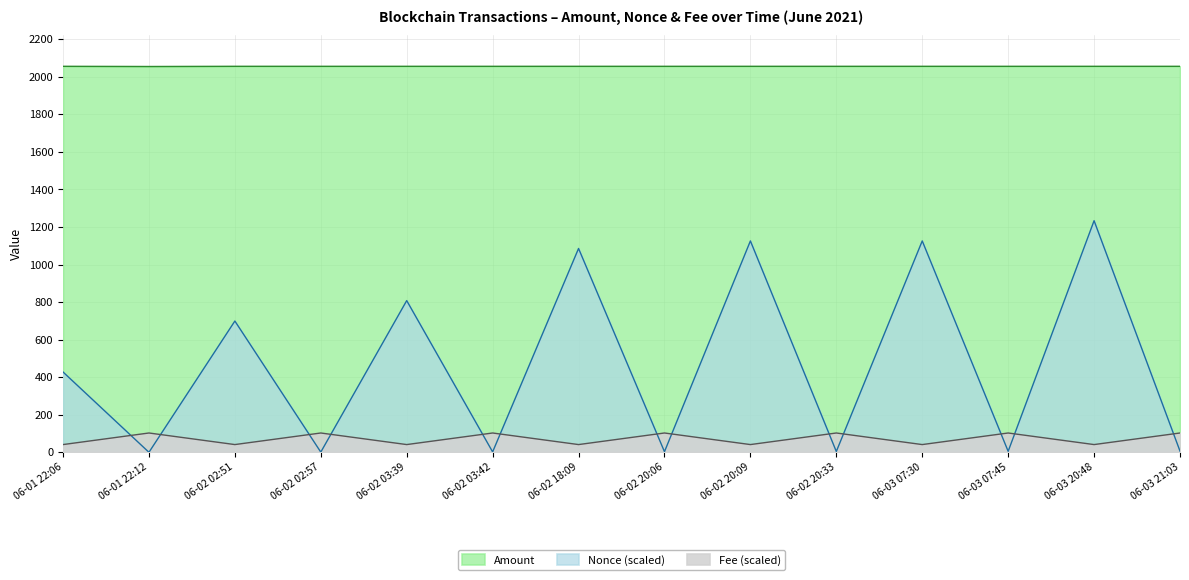

Reading right to left, list all the values displayed in this chart.

Fee (x1000): 102.8	41.1	102.8	41.1	102.8	41.1	102.8	41.1	102.8	41.1	102.8	41.1	102.8	41.1
Nonce (x100): 6.3	1233.5	5.3	1125.8	4.2	1125.8	3.2	1085.7	2.1	807.9	1.1	699.1	0.0	427.7
Amount: 2055.8	2055.9	2055.8	2055.9	2055.8	2055.9	2055.8	2055.9	2055.8	2055.9	2055.8	2055.9	2054.8	2055.9